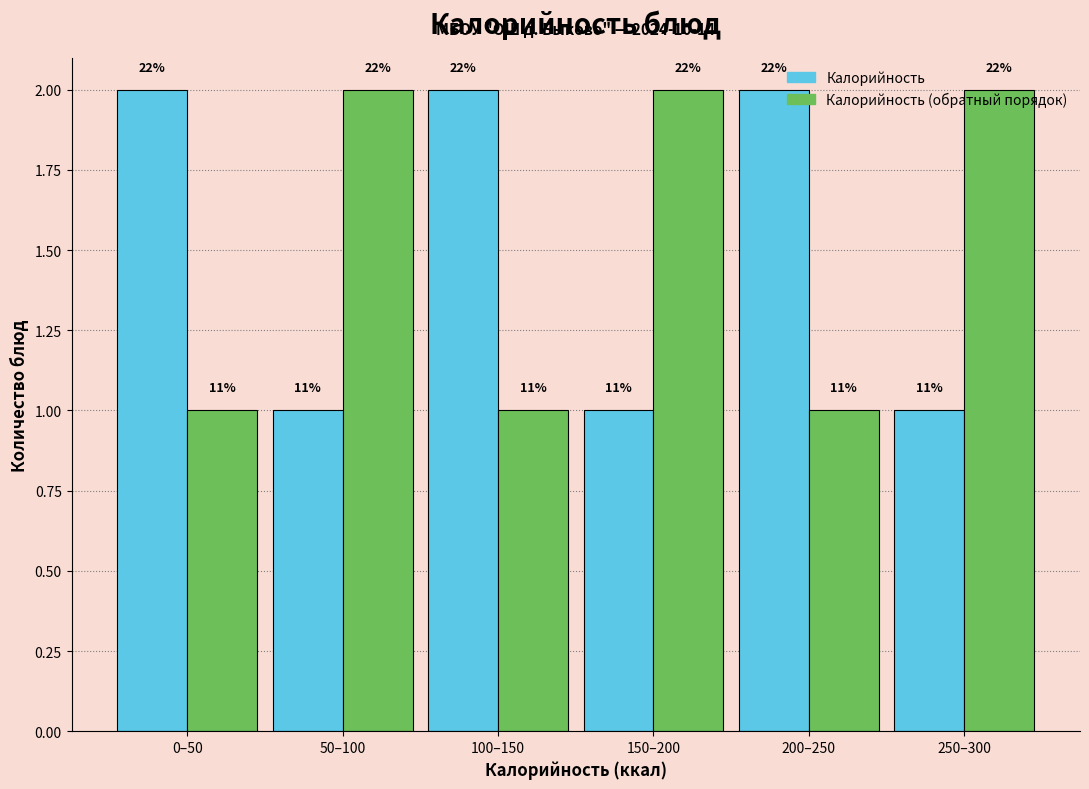

What are all the series names shown in the legend?

Калорийность, Калорийность (обратный порядок)